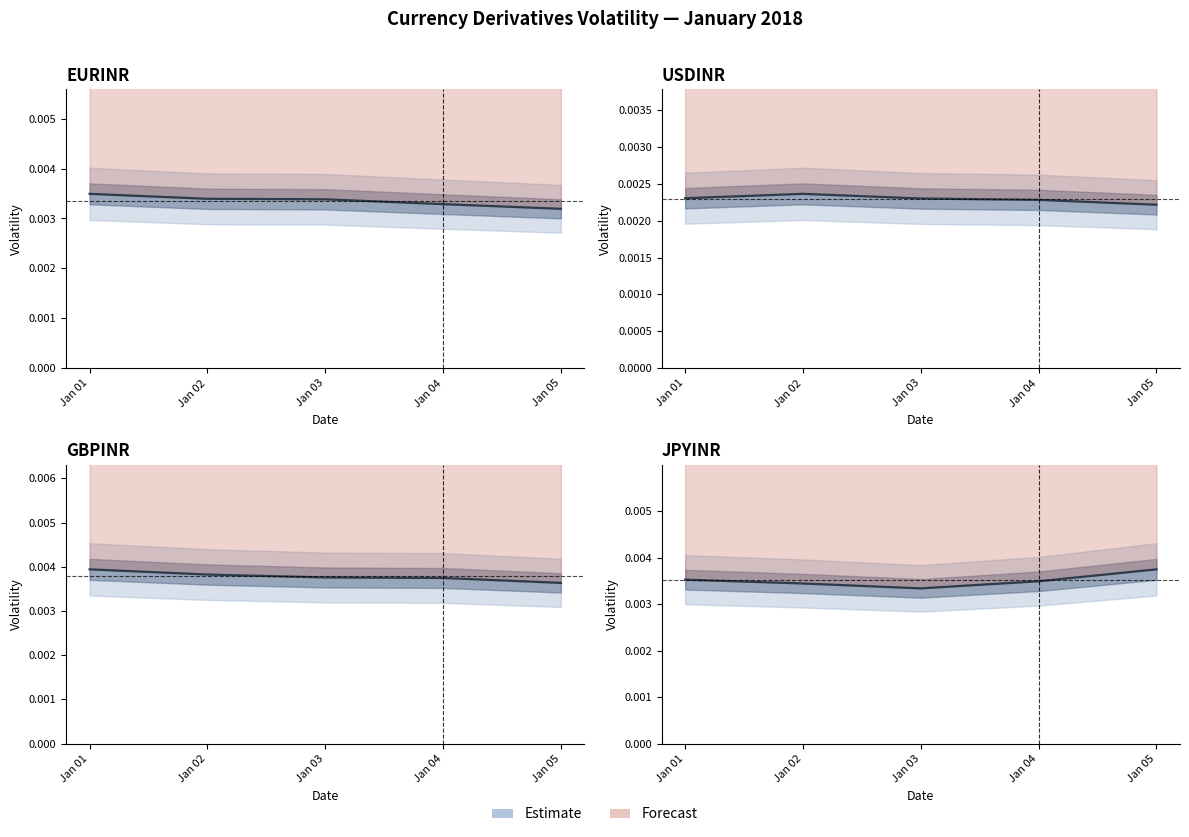

How many interior local valleys (lower than both neighbors) does the data have?

1